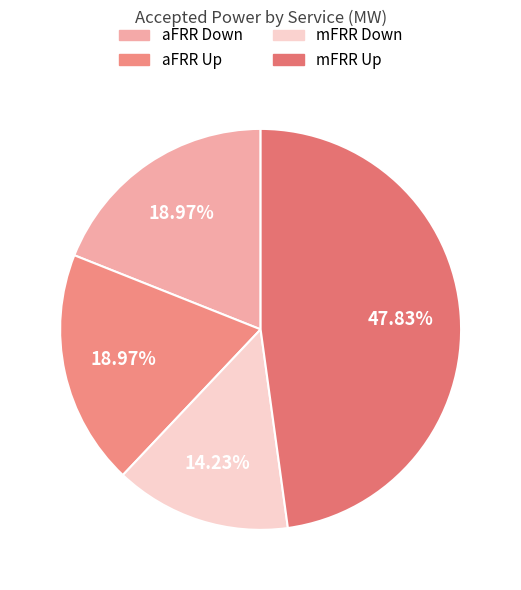

To the nearest percent, what is the difference between the largest and smallest slice percentages?

34%